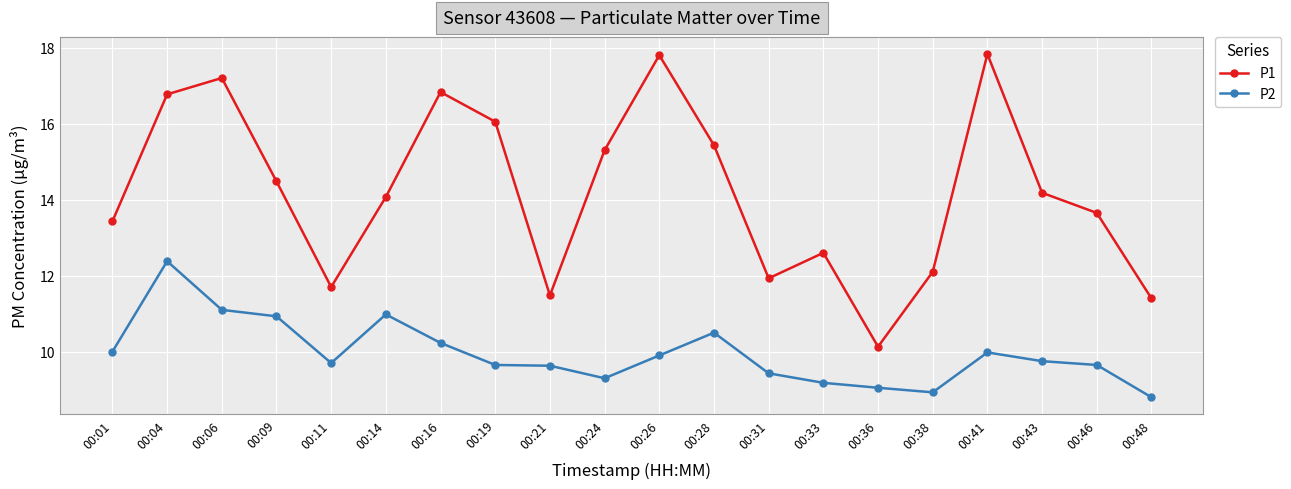

What is the highest value of the P2 series?

12.4